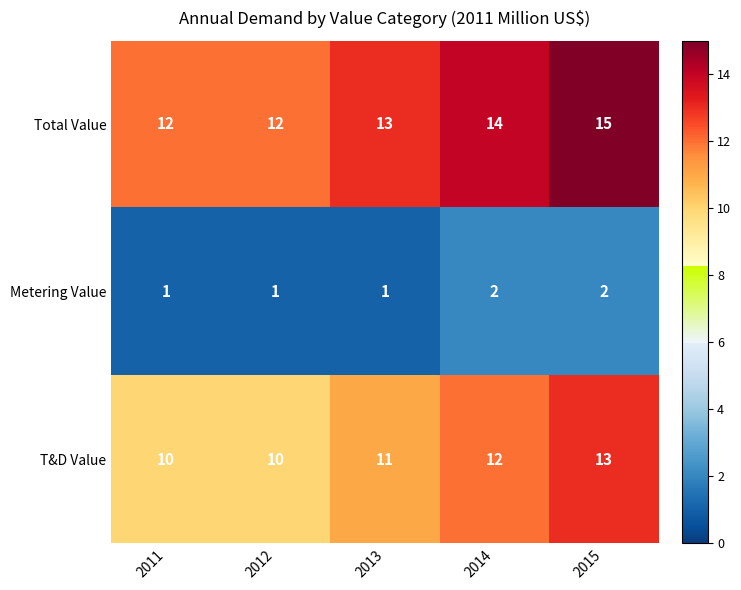

What is the minimum value for T&D Value?

10